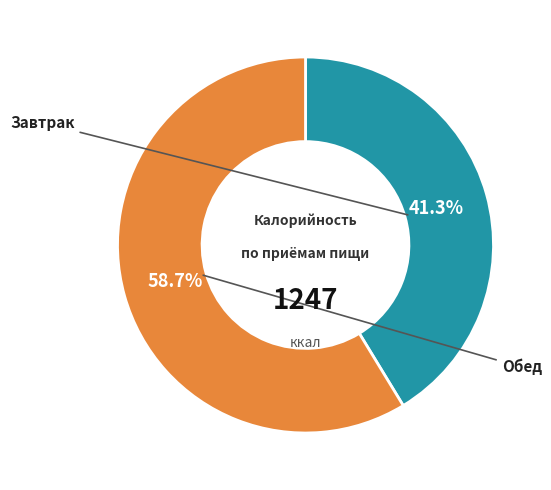

Does any single category account for the majority?

Yes